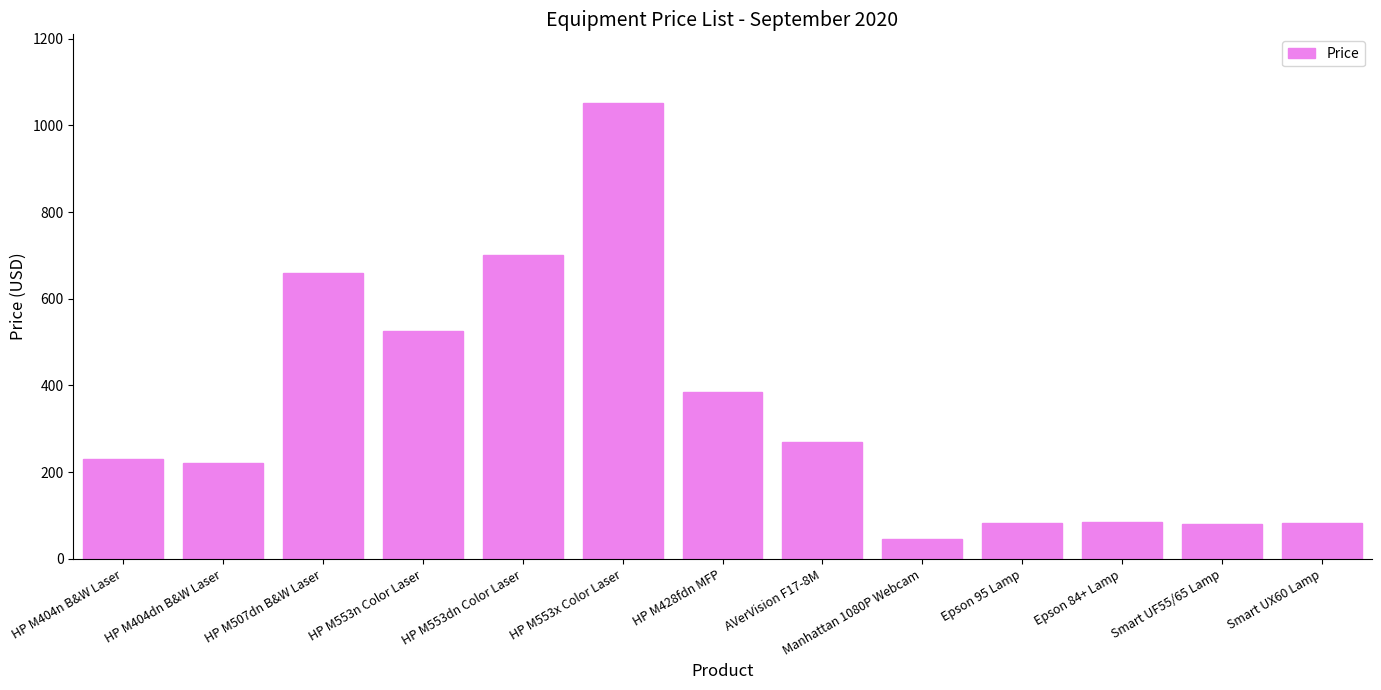

True or false: the data shows 132.7 at Epson 95 Lamp.

False